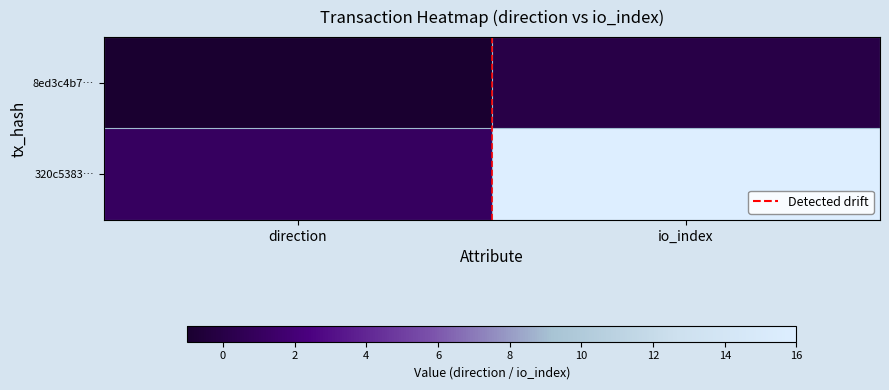

What is the spread (max minus min) of values at direction?

2